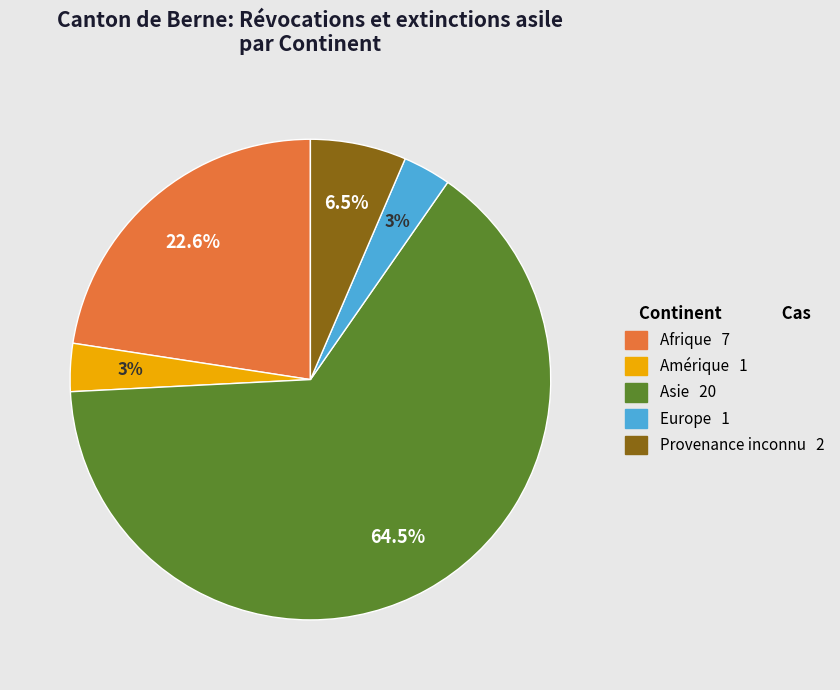

To the nearest percent, what is the average slice percentage?

20%